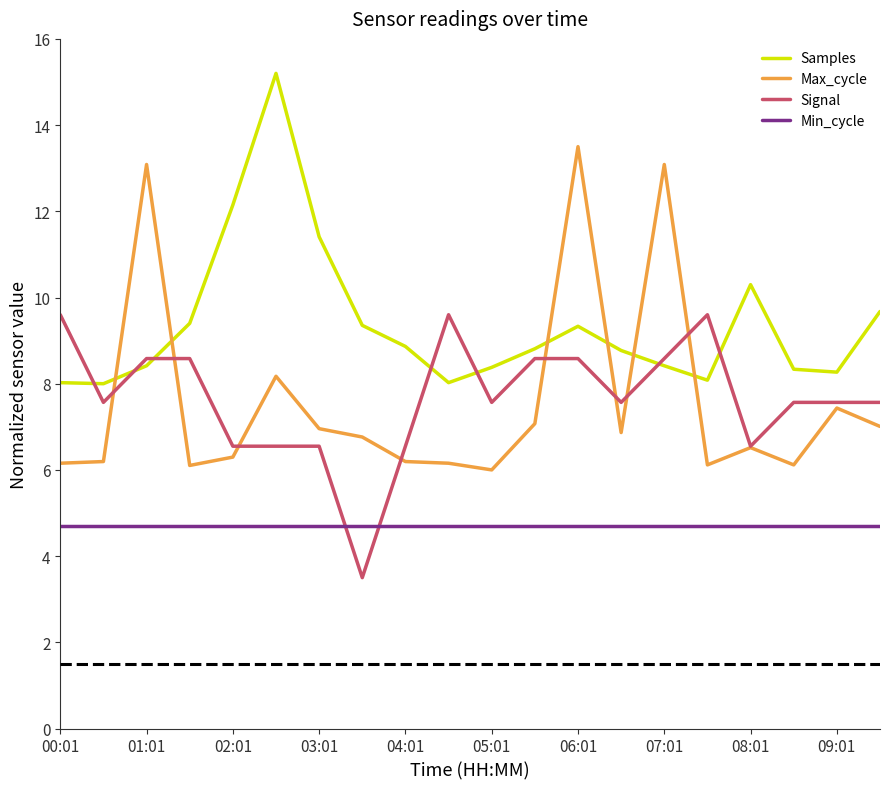

True or false: Max_cycle and Min_cycle intersect in this chart.

False